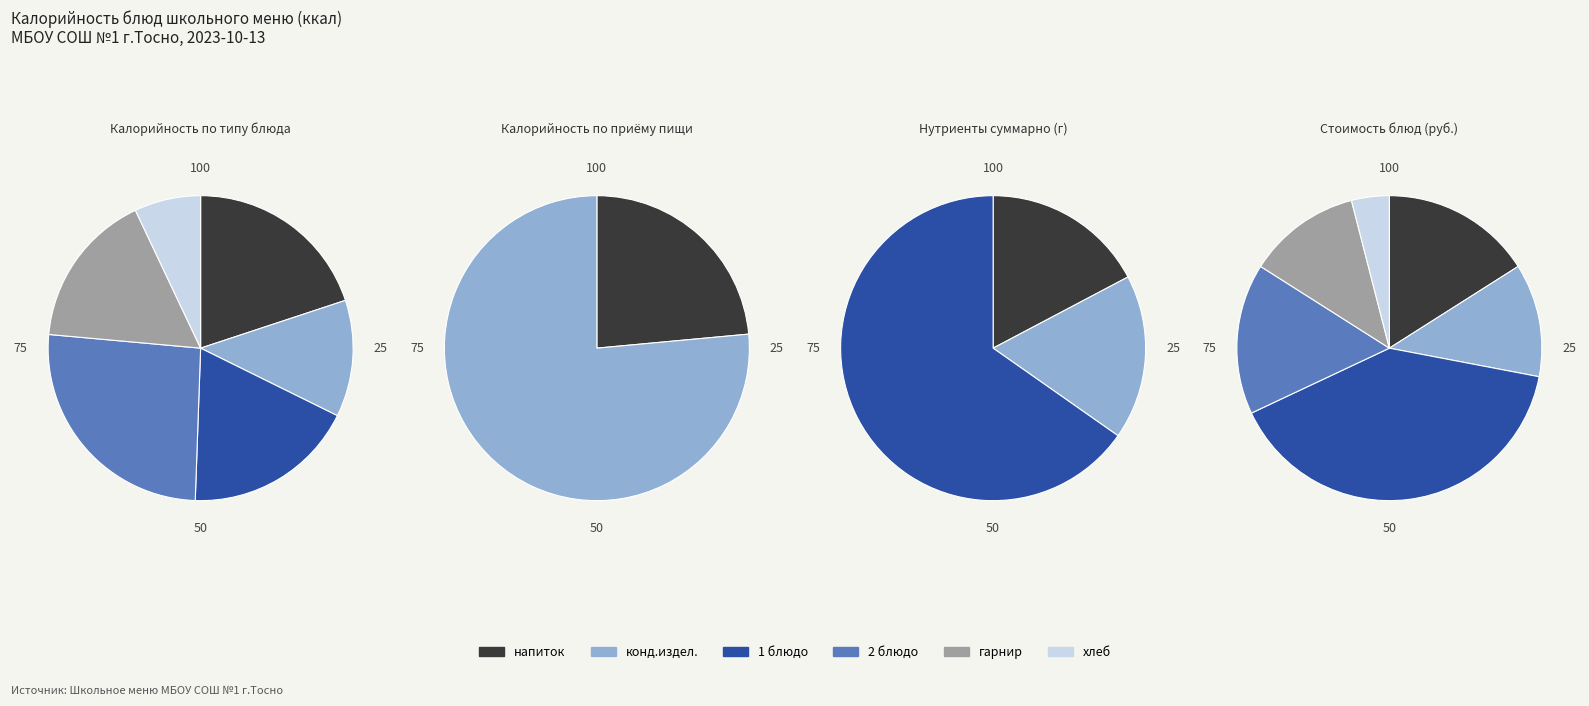

Does Кондитерские изделия (печенье) represent more than half of the total?

No